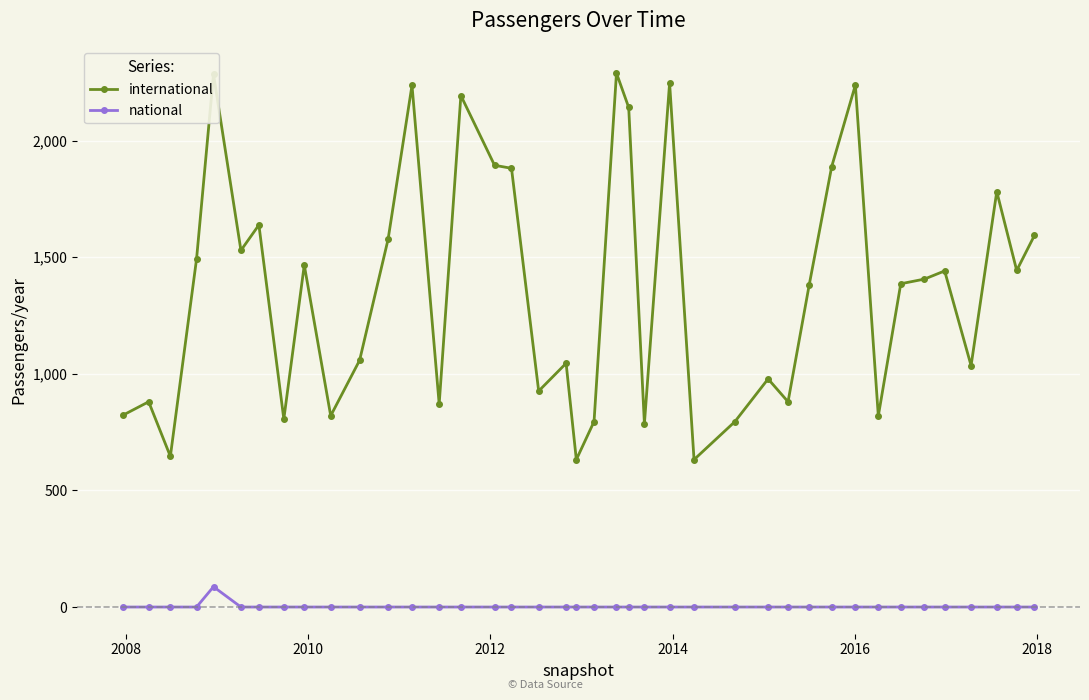

What is the greatest value displayed?

2289